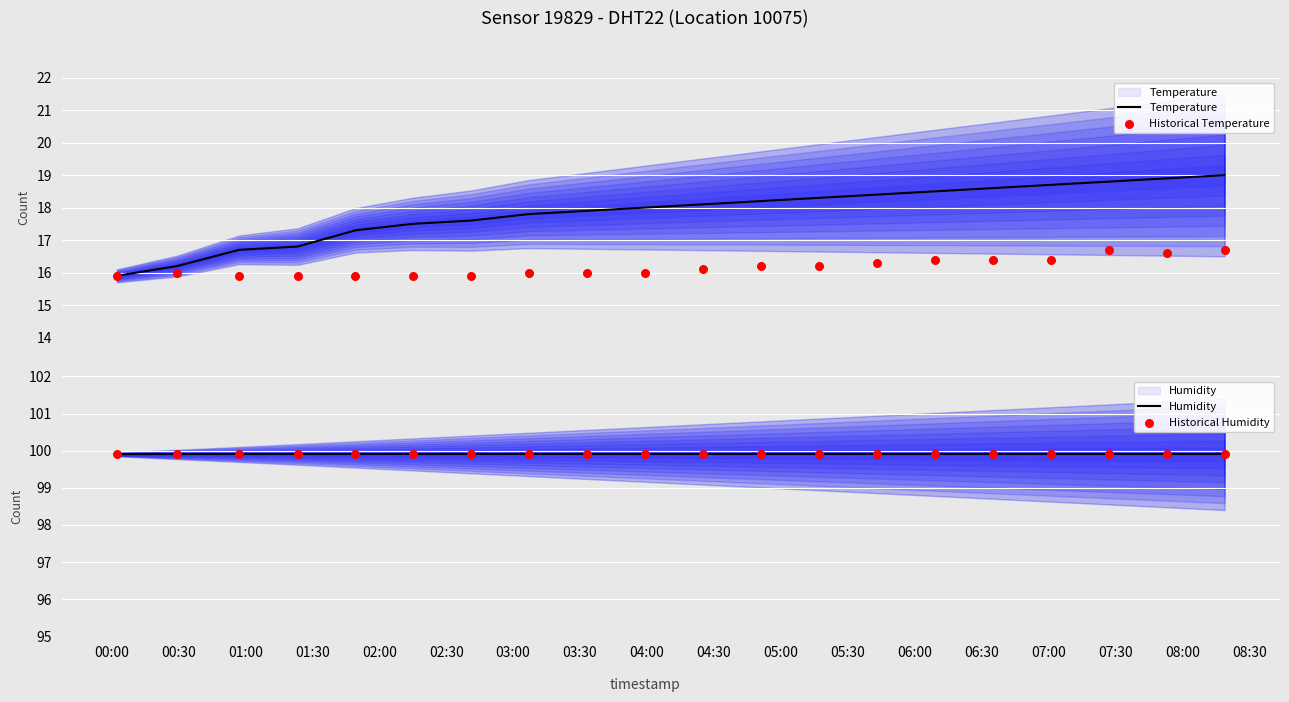

Which series reaches the maximum Y coordinate?

Humidity